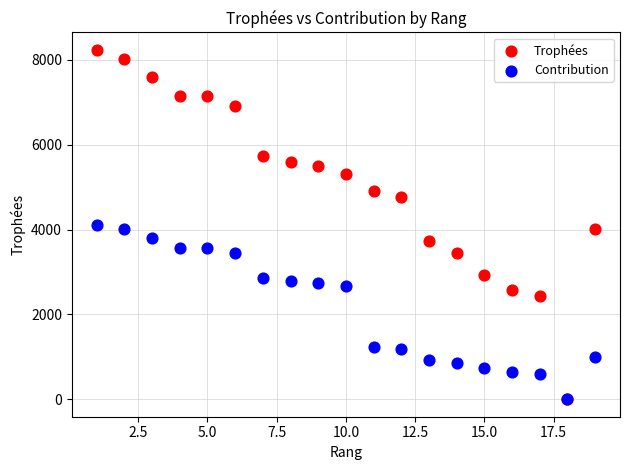

In the Contribution series, what Y value is closest to 2058?

2658